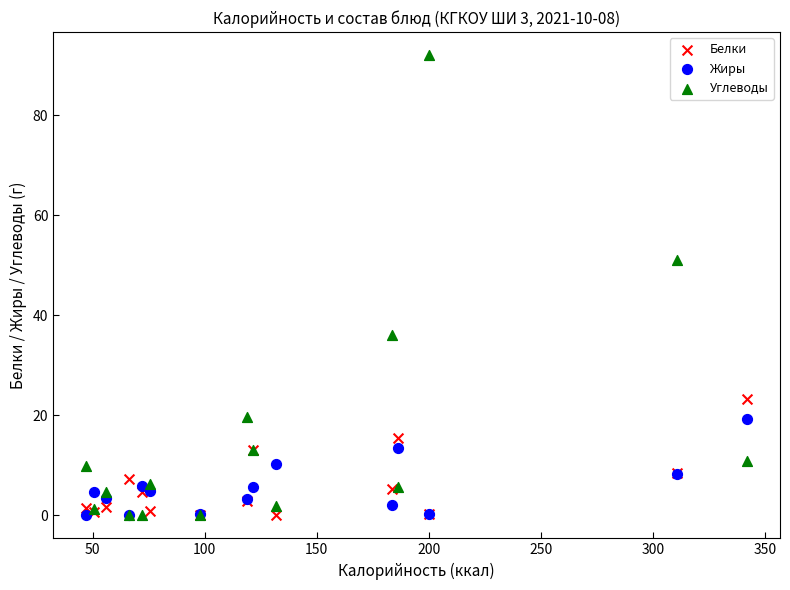

Which series contains the highest Y value?

Углеводы